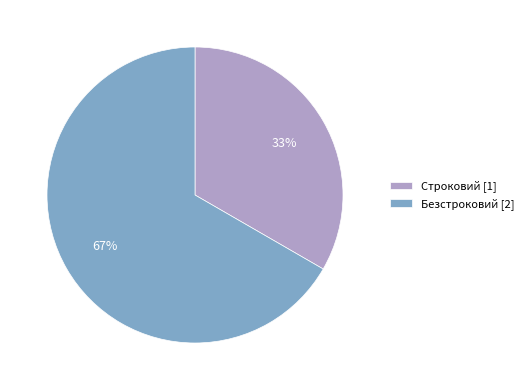

The Безстроковий slice represents 74% of the pie. True or false?

False